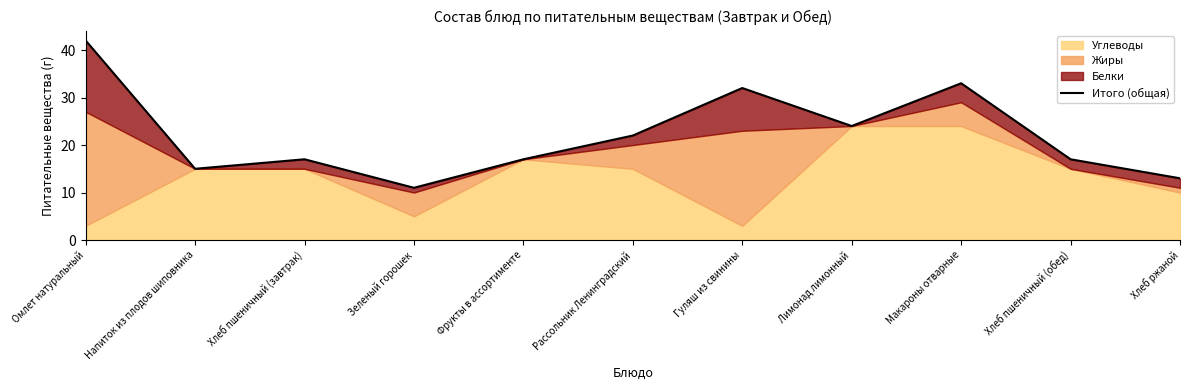

What is the change in value from Зеленый горошек to Фрукты в ассортименте?

+6